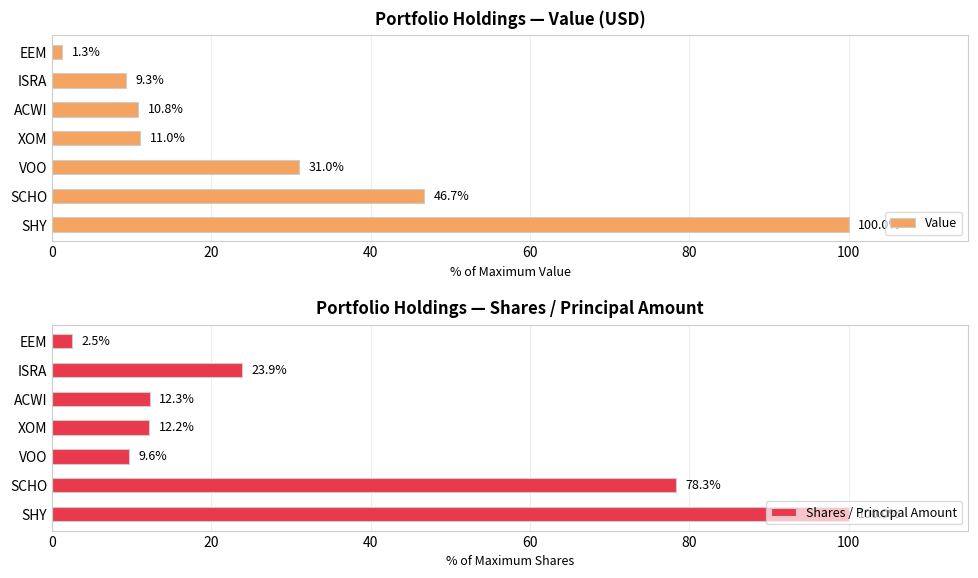

True or false: Value has a value of 42.0 at SHY.

False